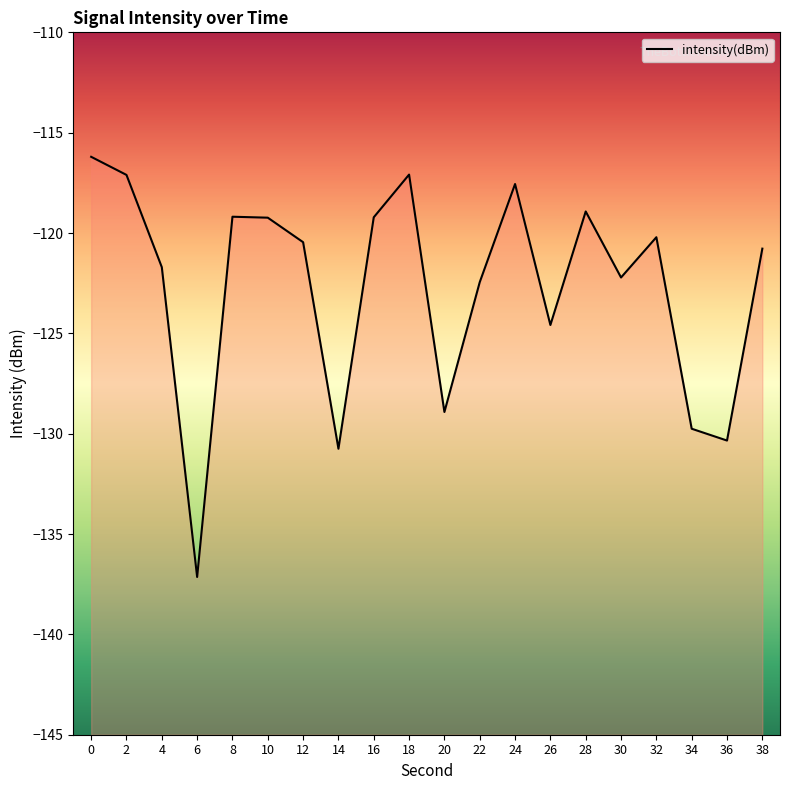

List the labels in order of value, smallest first.

6, 14, 36, 34, 20, 26, 22, 30, 4, 38, 12, 32, 10, 16, 8, 28, 24, 2, 18, 0